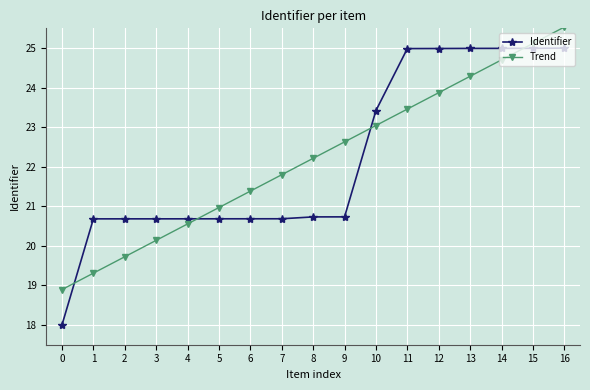

Reading left to right, list all the values displayed in this chart.

Identifier: 18.0	20.7	20.7	20.7	20.7	20.7	20.7	20.7	20.7	20.7	23.4	25.0	25.0	25.0	25.0	25.0	25.0
Trend: 18.9	19.3	19.7	20.1	20.6	21.0	21.4	21.8	22.2	22.6	23.0	23.5	23.9	24.3	24.7	25.1	25.5